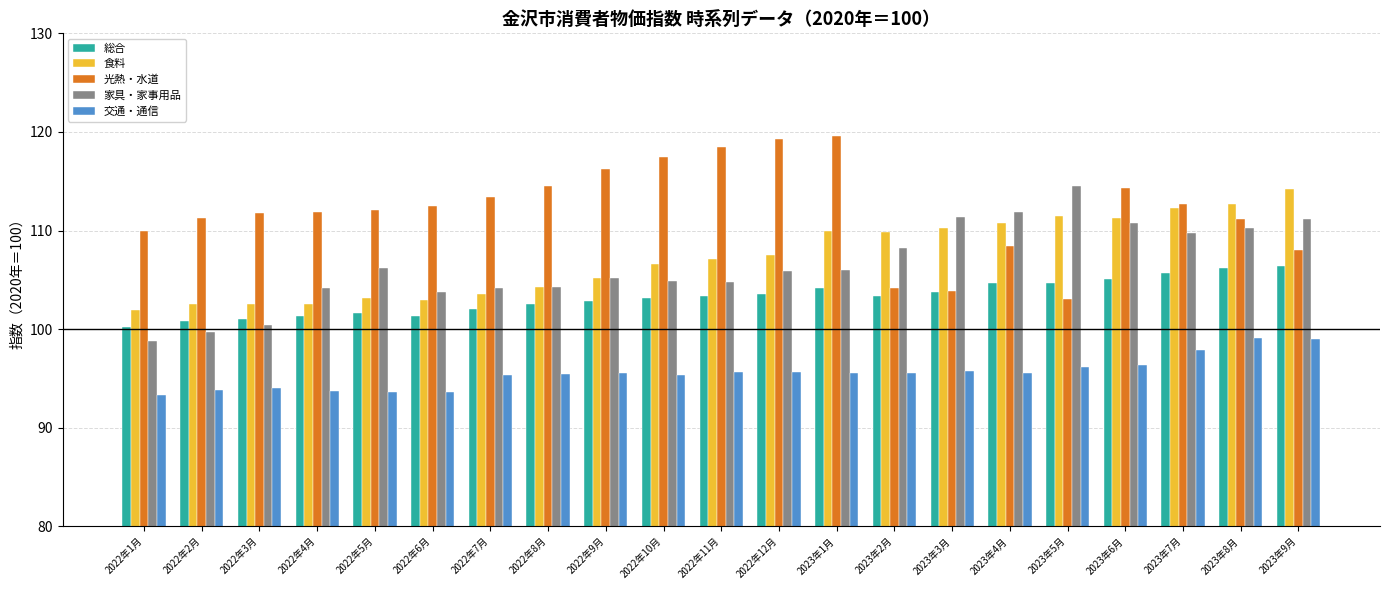

What is the difference between the highest and lowest values at 2022年6月?

18.9